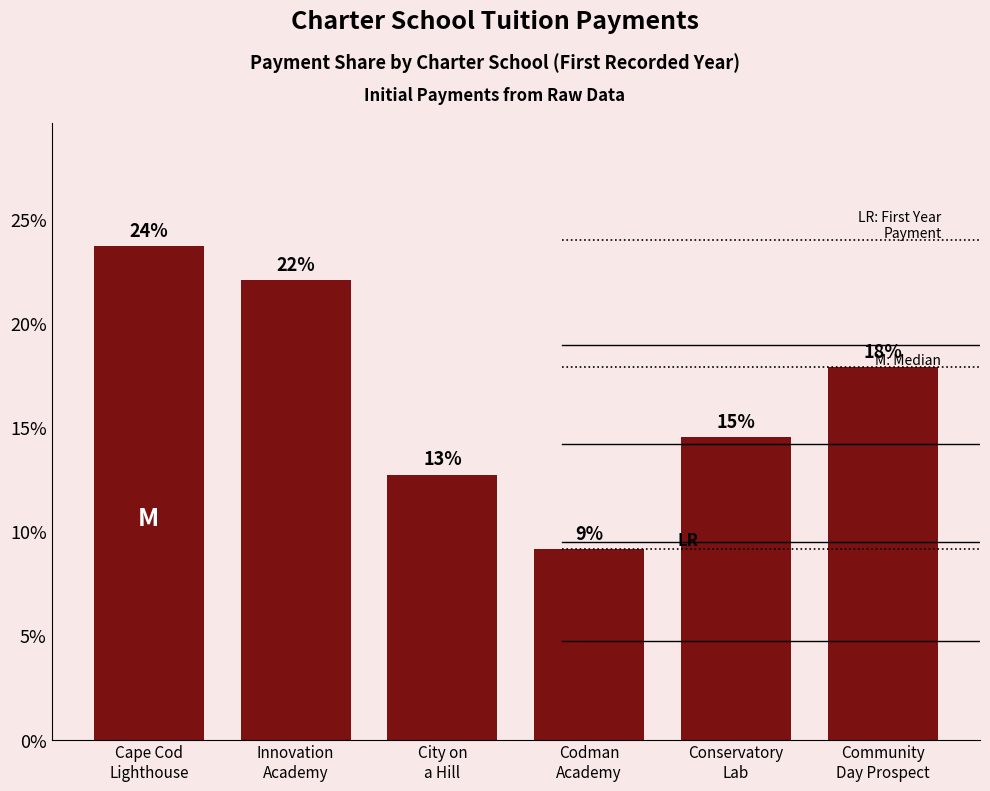

How many bars are there in total?

6